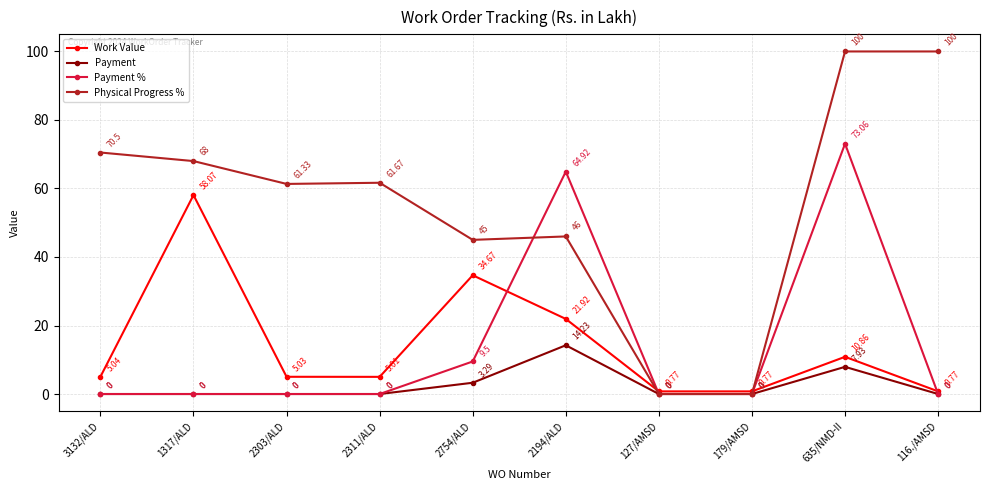

At which category is the sum across all series the highest?

635/NMD-II